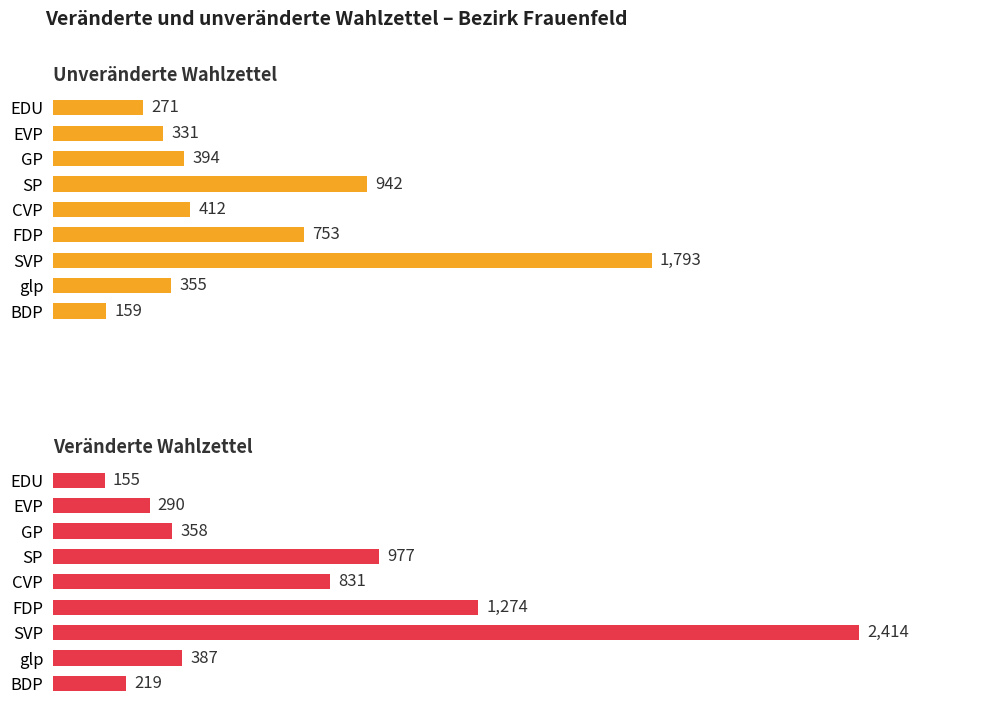

Reading left to right, extract all data points from this chart.

Unveränderte Wahlzettel: 271	331	394	942	412	753	1793	355	159
Veränderte Wahlzettel: 155	290	358	977	831	1274	2414	387	219